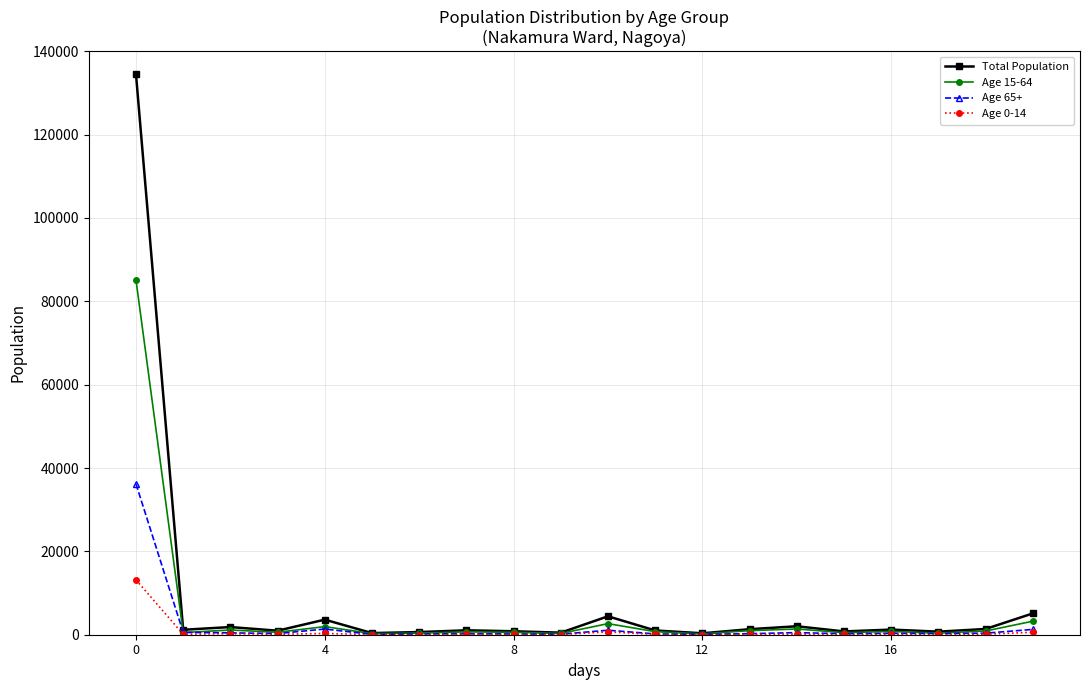

What is the difference between the maximum and minimum values in the Age 65+ series?

36107